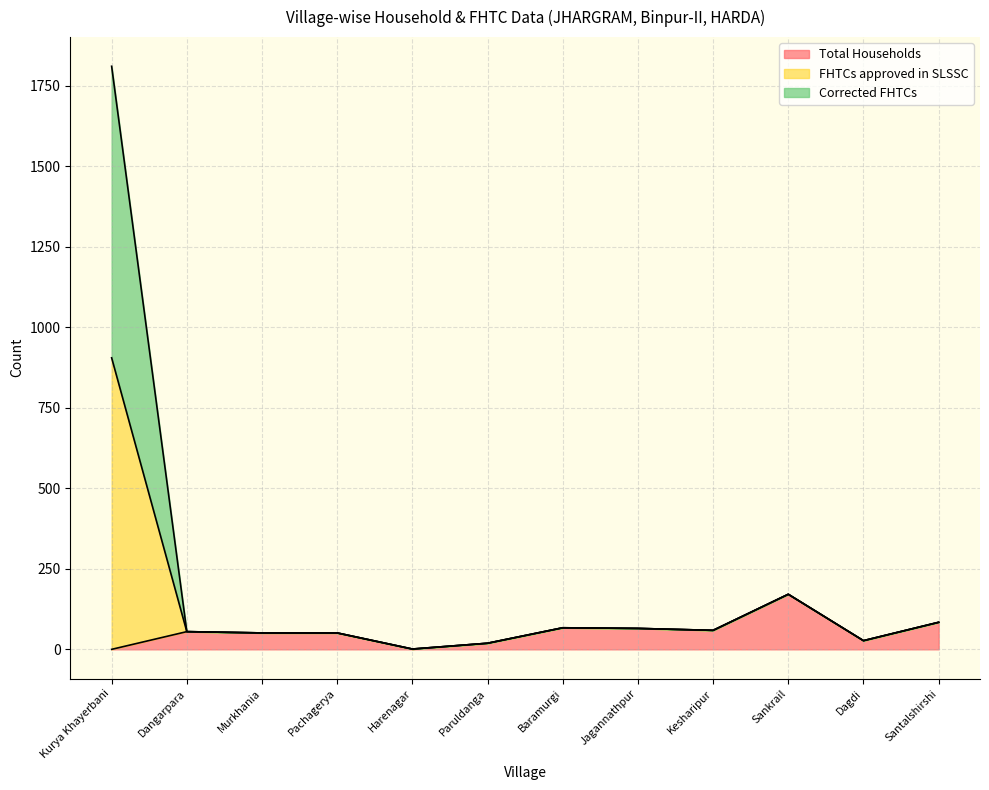

Rank the series at Paruldanga from highest to lowest value.

Total Households, FHTCs approved in SLSSC, Corrected FHTCs